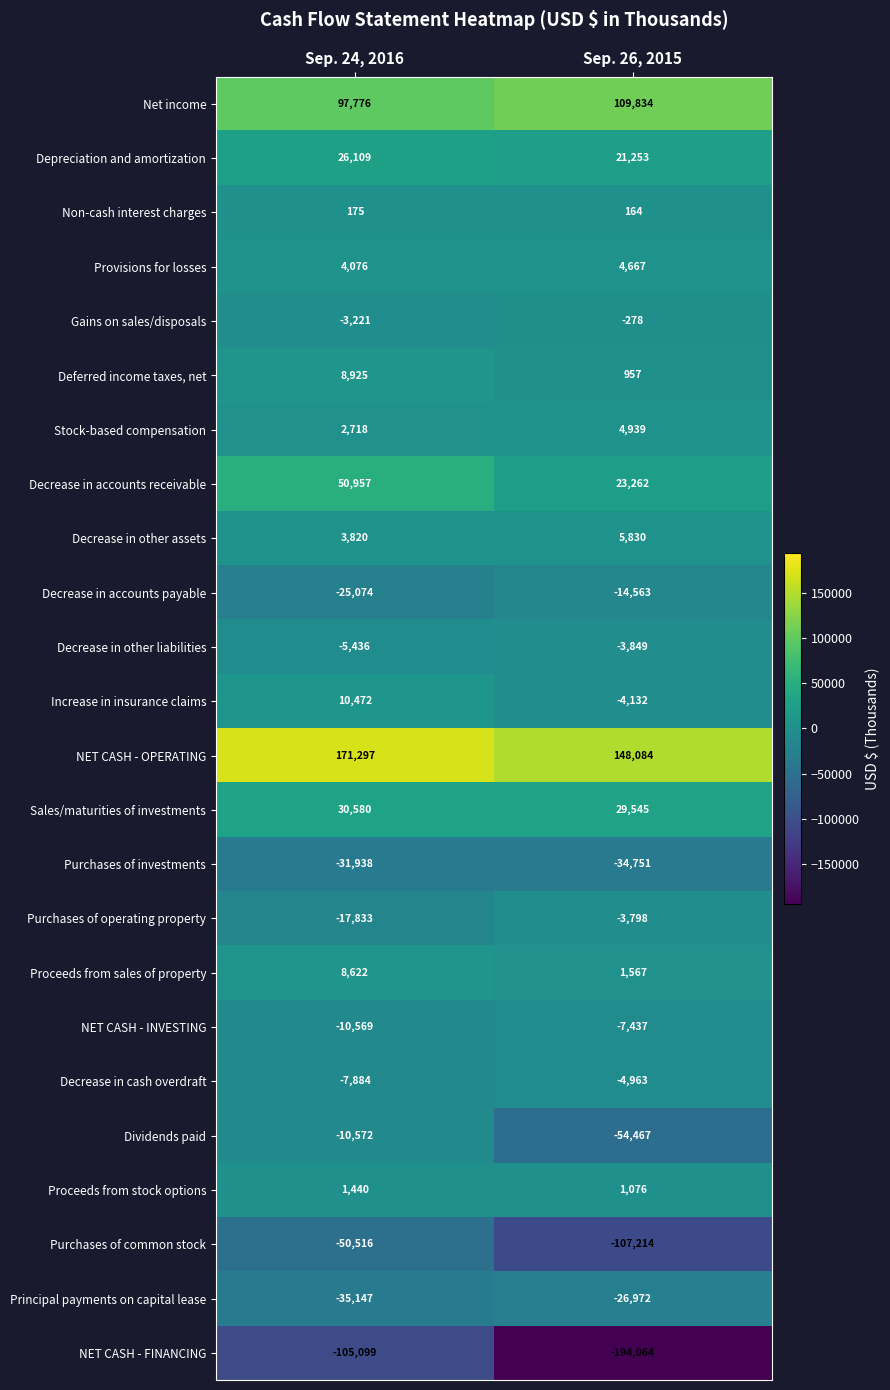

How many categories are shown in the chart?

2